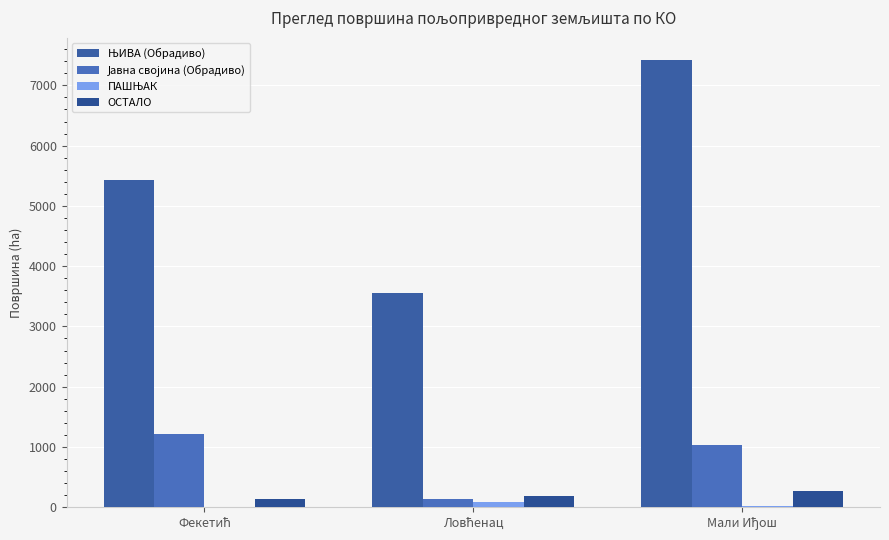

How many series are shown in this chart?

4